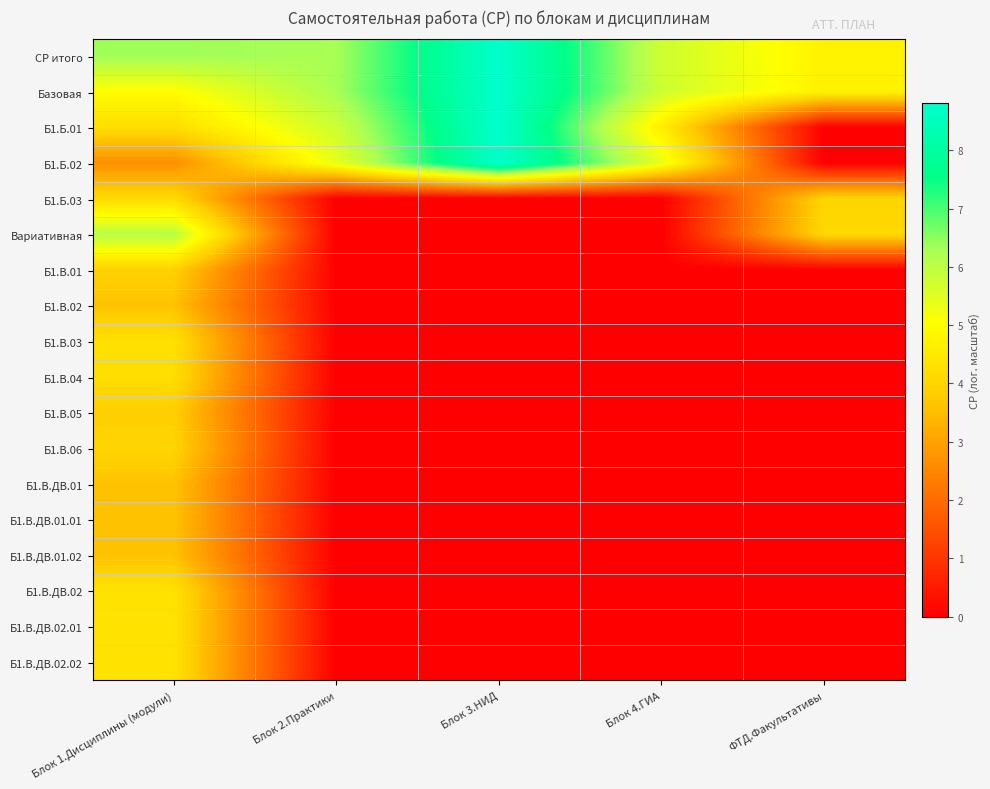

Reading left to right, extract all data points from this chart.

СР итого: Блок 1.Дисциплины (модули)=6.4	Блок 2.Практики=6.3	Блок 3.НИД=8.8	Блок 4.ГИА=5.8	ФТД.Факультативы=4.7
Базовая: Блок 1.Дисциплины (модули)=5.0	Блок 2.Практики=6.3	Блок 3.НИД=8.8	Блок 4.ГИА=5.8	ФТД.Факультативы=4.7
Б1.Б.01: Блок 1.Дисциплины (модули)=4.2	Блок 2.Практики=5.8	Блок 3.НИД=8.8	Блок 4.ГИА=4.6	ФТД.Факультативы=0.0
Б1.Б.02: Блок 1.Дисциплины (модули)=2.6	Блок 2.Практики=5.4	Блок 3.НИД=8.8	Блок 4.ГИА=5.4	ФТД.Факультативы=0.0
Б1.Б.03: Блок 1.Дисциплины (модули)=4.1	Блок 2.Практики=0.0	Блок 3.НИД=0.0	Блок 4.ГИА=0.0	ФТД.Факультативы=4.0
Вариативная: Блок 1.Дисциплины (модули)=6.1	Блок 2.Практики=0.0	Блок 3.НИД=0.0	Блок 4.ГИА=0.0	ФТД.Факультативы=4.1
Б1.В.01: Блок 1.Дисциплины (модули)=3.9	Блок 2.Практики=0.0	Блок 3.НИД=0.0	Блок 4.ГИА=0.0	ФТД.Факультативы=0.0
Б1.В.02: Блок 1.Дисциплины (модули)=3.6	Блок 2.Практики=0.0	Блок 3.НИД=0.0	Блок 4.ГИА=0.0	ФТД.Факультативы=0.0
Б1.В.03: Блок 1.Дисциплины (модули)=4.3	Блок 2.Практики=0.0	Блок 3.НИД=0.0	Блок 4.ГИА=0.0	ФТД.Факультативы=0.0
Б1.В.04: Блок 1.Дисциплины (модули)=4.2	Блок 2.Практики=0.0	Блок 3.НИД=0.0	Блок 4.ГИА=0.0	ФТД.Факультативы=0.0
Б1.В.05: Блок 1.Дисциплины (модули)=3.9	Блок 2.Практики=0.0	Блок 3.НИД=0.0	Блок 4.ГИА=0.0	ФТД.Факультативы=0.0
Б1.В.06: Блок 1.Дисциплины (модули)=4.0	Блок 2.Практики=0.0	Блок 3.НИД=0.0	Блок 4.ГИА=0.0	ФТД.Факультативы=0.0
Б1.В.ДВ.01: Блок 1.Дисциплины (модули)=3.6	Блок 2.Практики=0.0	Блок 3.НИД=0.0	Блок 4.ГИА=0.0	ФТД.Факультативы=0.0
Б1.В.ДВ.01.01: Блок 1.Дисциплины (модули)=3.6	Блок 2.Практики=0.0	Блок 3.НИД=0.0	Блок 4.ГИА=0.0	ФТД.Факультативы=0.0
Б1.В.ДВ.01.02: Блок 1.Дисциплины (модули)=3.6	Блок 2.Практики=0.0	Блок 3.НИД=0.0	Блок 4.ГИА=0.0	ФТД.Факультативы=0.0
Б1.В.ДВ.02: Блок 1.Дисциплины (модули)=4.3	Блок 2.Практики=0.0	Блок 3.НИД=0.0	Блок 4.ГИА=0.0	ФТД.Факультативы=0.0
Б1.В.ДВ.02.01: Блок 1.Дисциплины (модули)=4.3	Блок 2.Практики=0.0	Блок 3.НИД=0.0	Блок 4.ГИА=0.0	ФТД.Факультативы=0.0
Б1.В.ДВ.02.02: Блок 1.Дисциплины (модули)=4.3	Блок 2.Практики=0.0	Блок 3.НИД=0.0	Блок 4.ГИА=0.0	ФТД.Факультативы=0.0